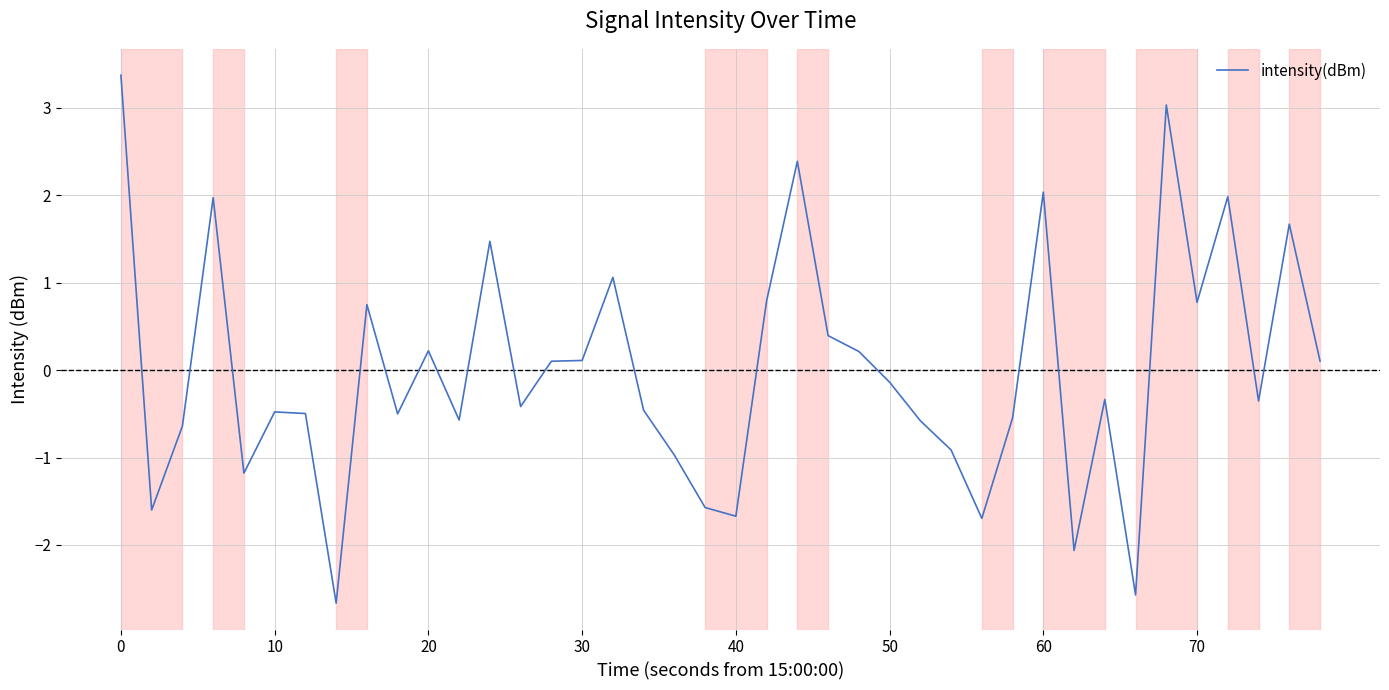

How many categories are shown in the chart?

40